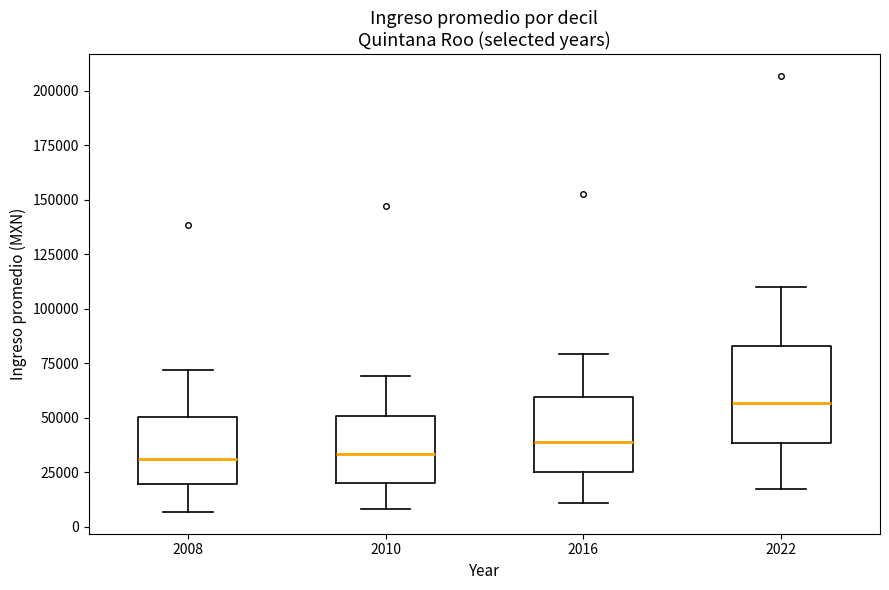

Comparing the boxes themselves (not the whiskers), which one is the tallest?

2022